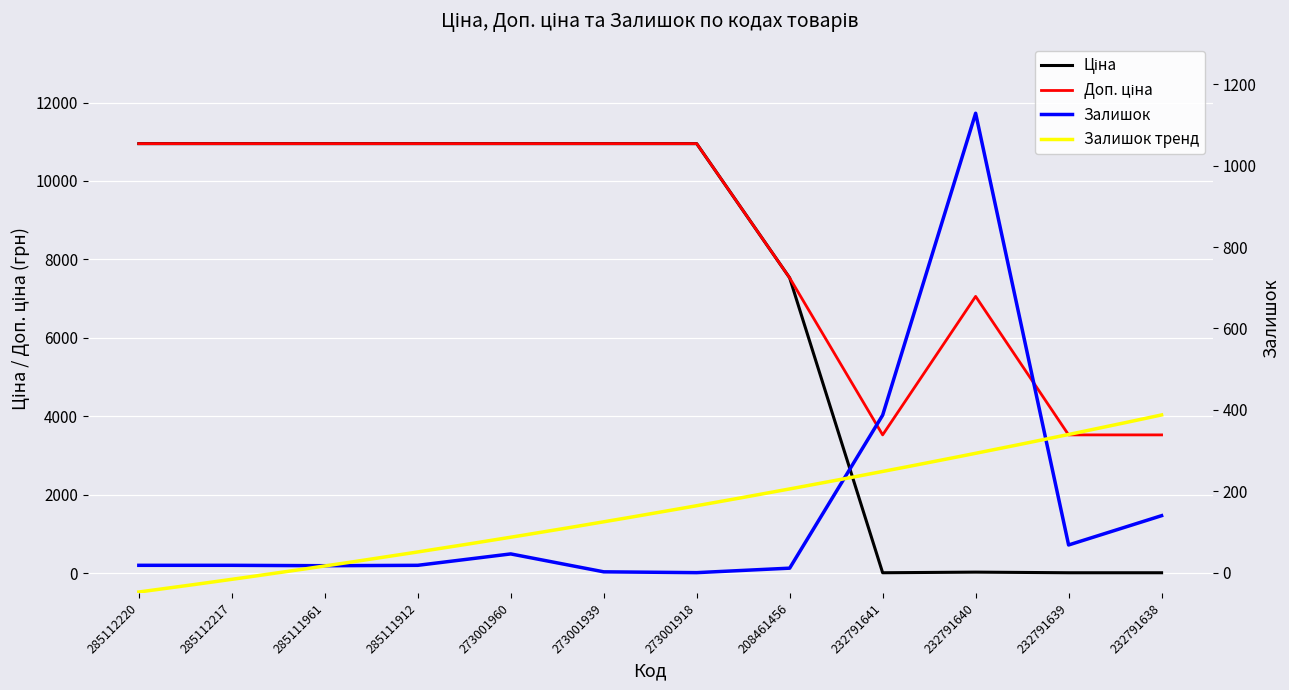

What is the difference between the second highest and second lowest values in the Доп. ціна series?

7423.0